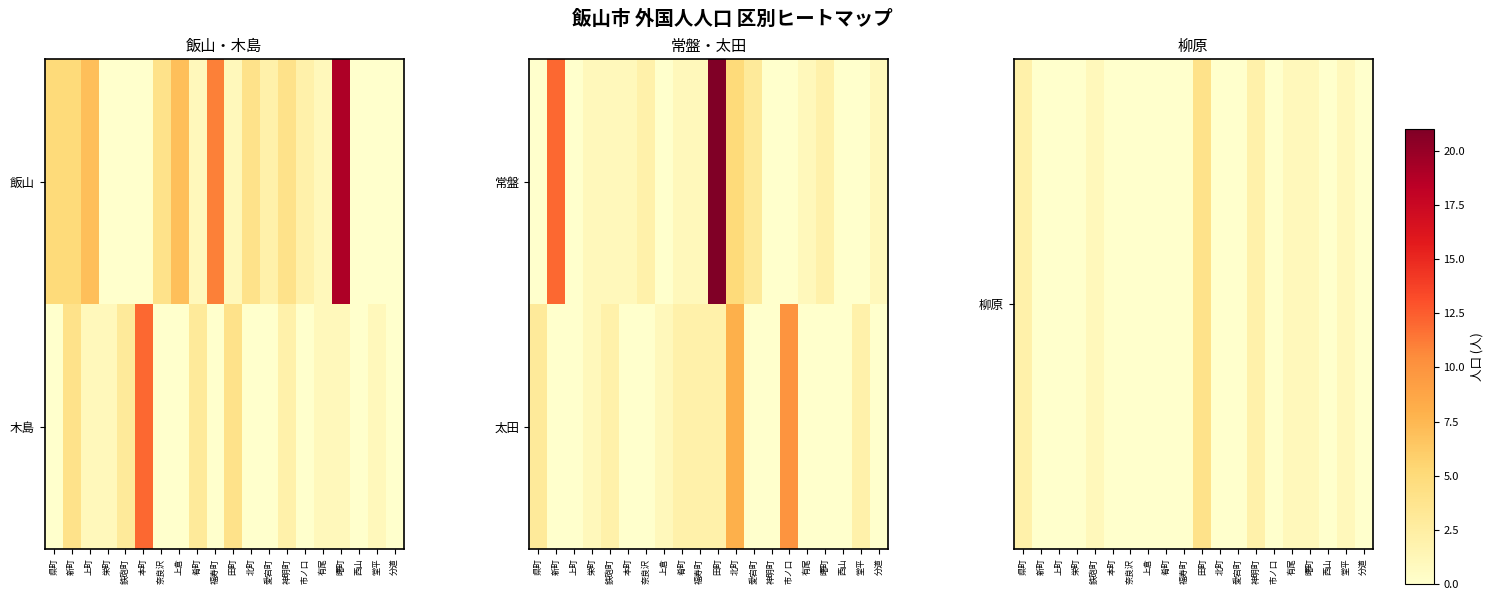

Count the 太田 values in the range 0 to 2.

17